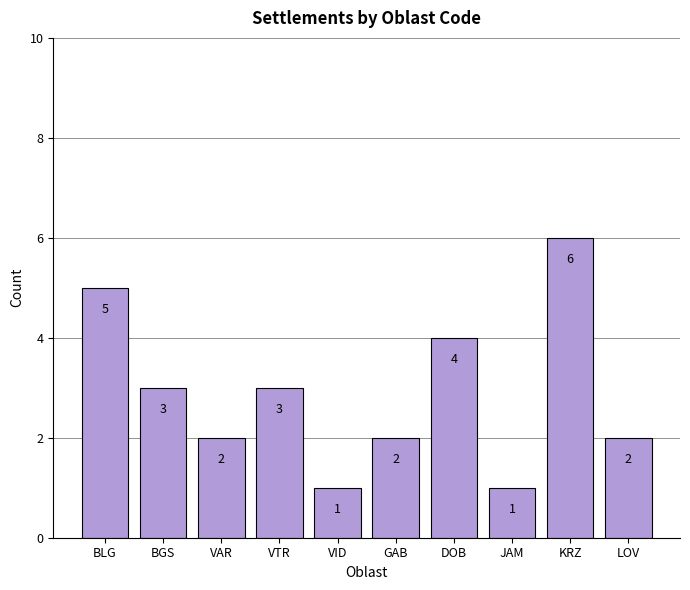

Where does the data first go above 3?

BLG